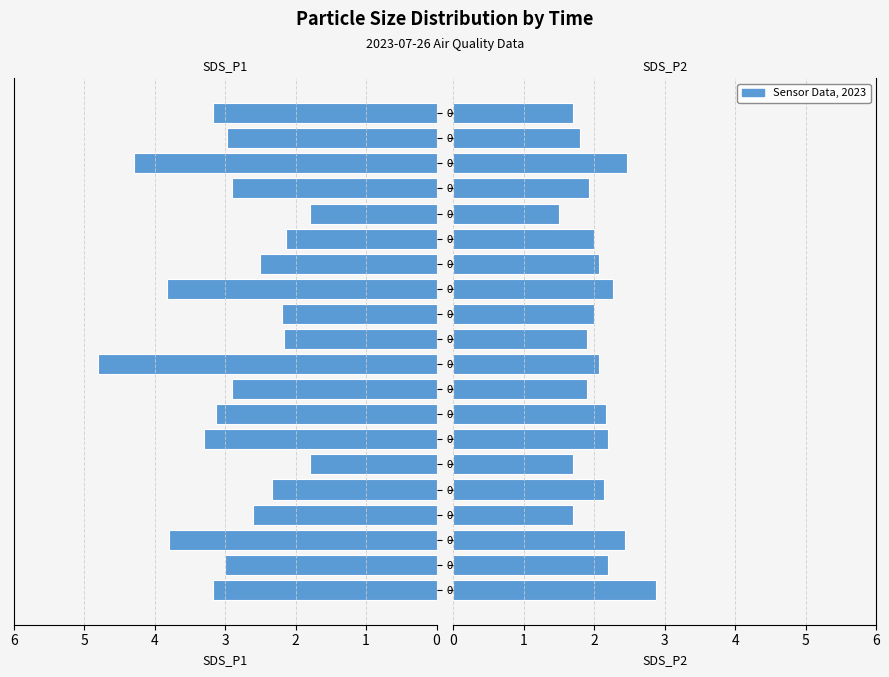

True or false: SDS_P1 has a value of 2.2 at 00:27.

True